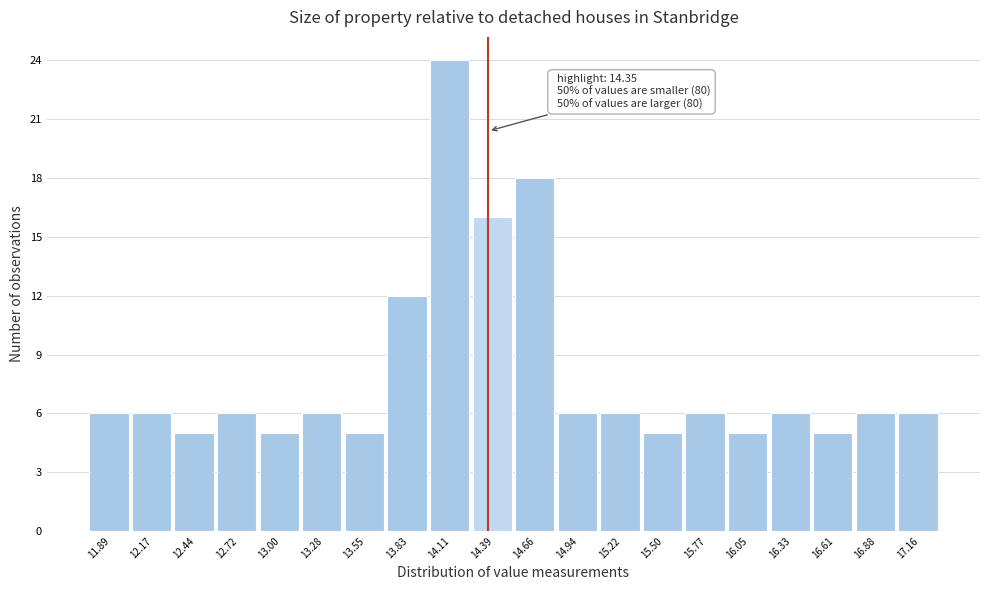

Over which range of the x-axis is the bar tallest?

13.95 to 14.25